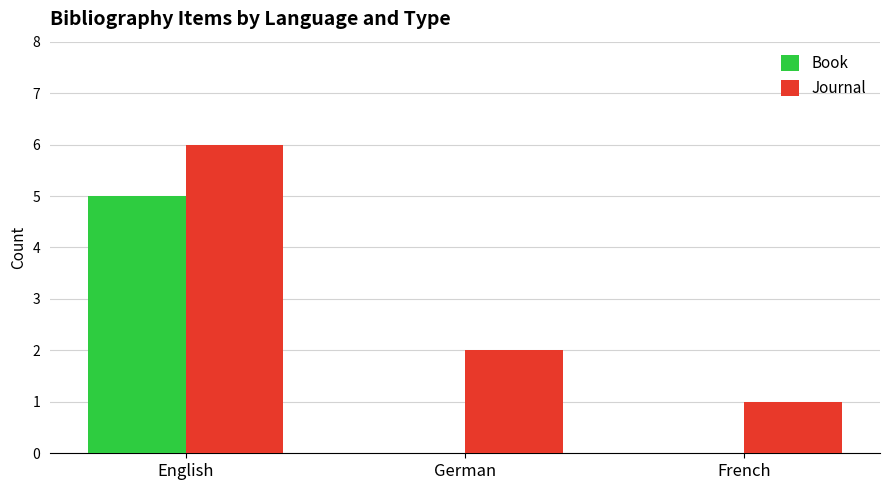

What is the maximum value for Journal?

6